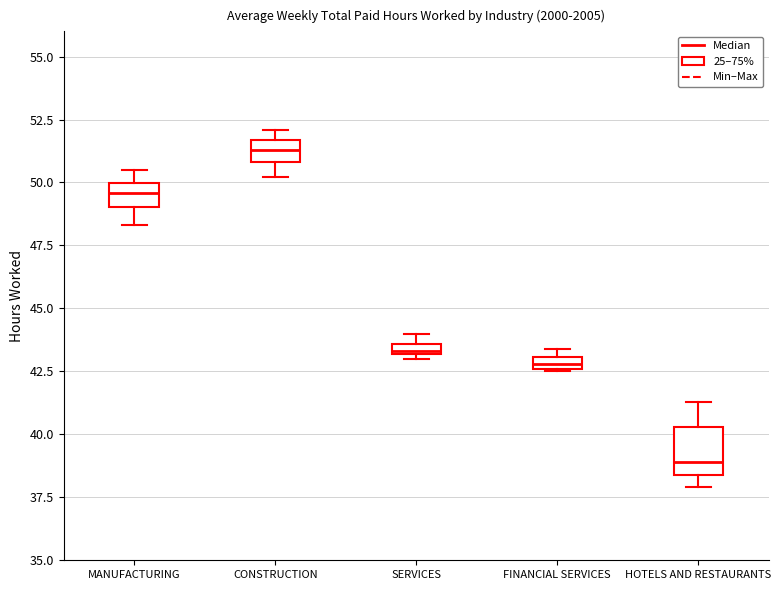

Where is the lower edge of the box for CONSTRUCTION on the y-axis? The values are not printed on the chart, so give them approximately, as read against the axis.

51.0